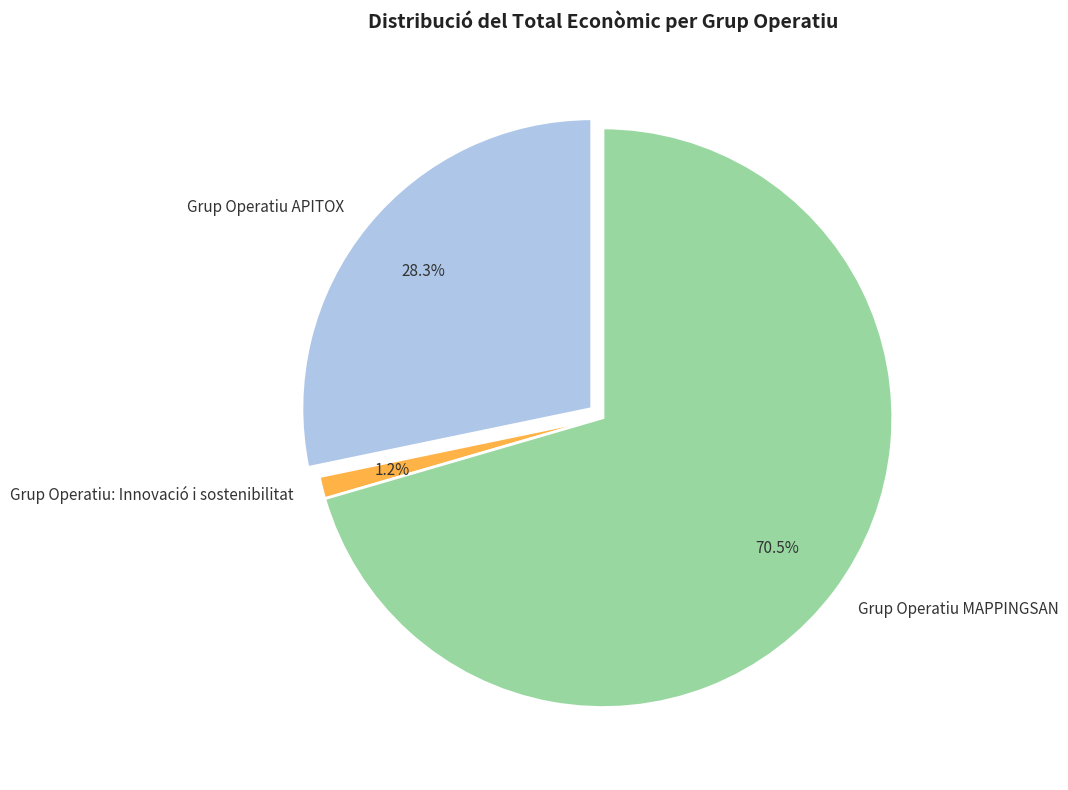

What percentage is NOT represented by Grup Operatiu: Innovació i sostenibilitat?

98.8%